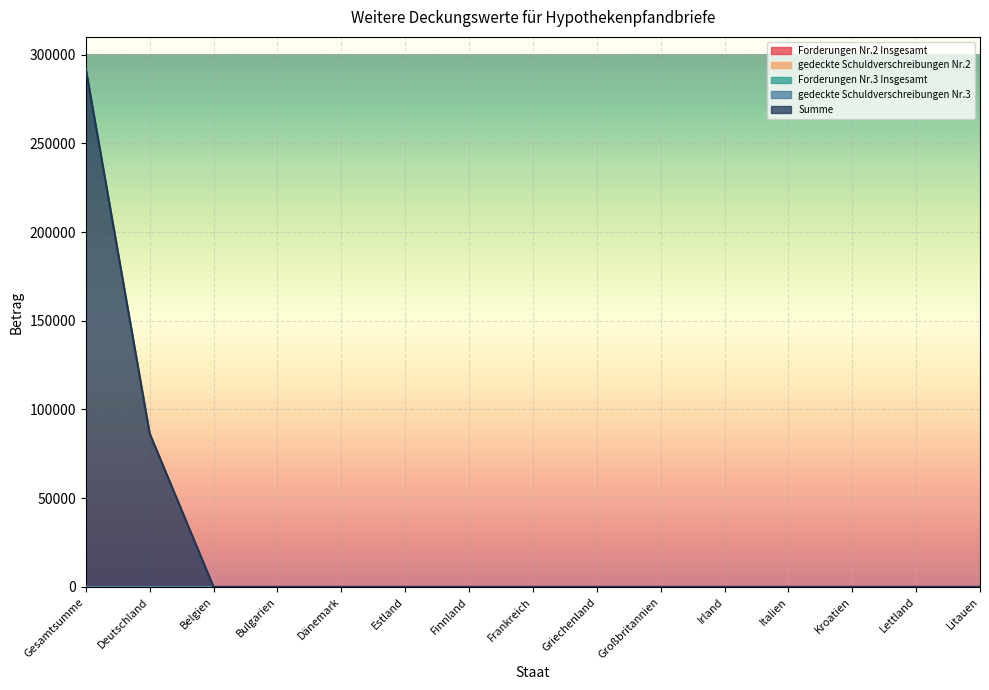

Between Bulgarien and Frankreich, which is larger?

Bulgarien